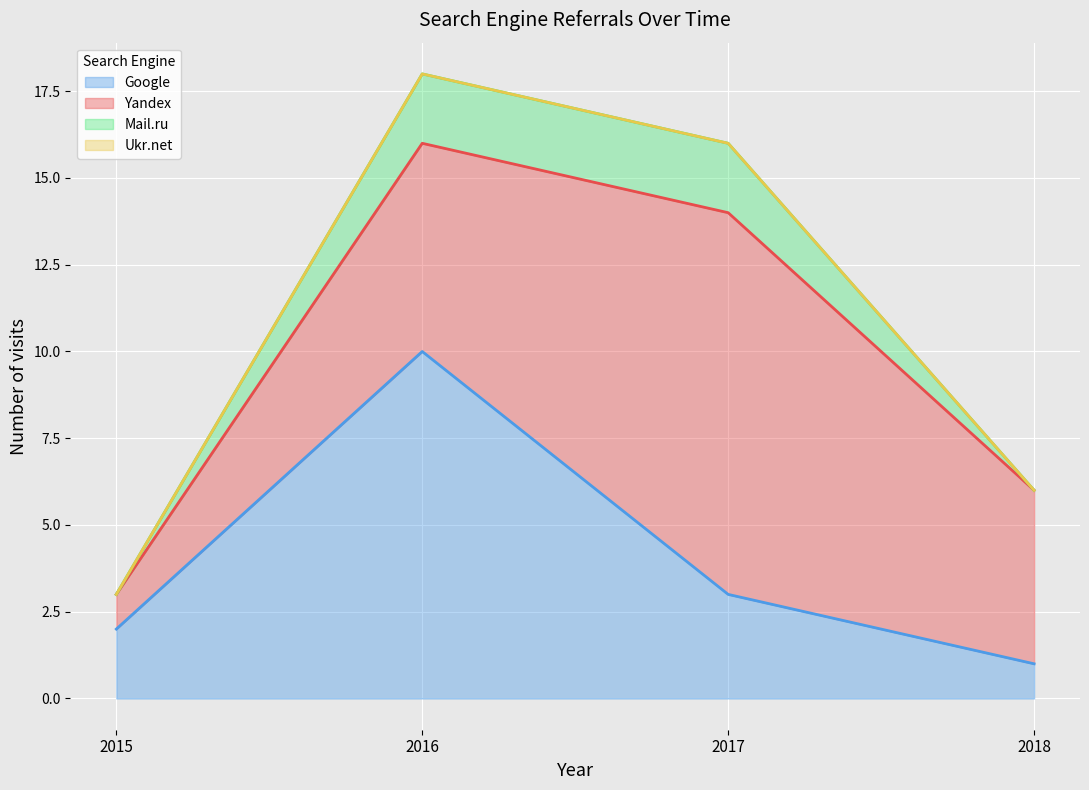

At which label does Google reach its peak?

2016